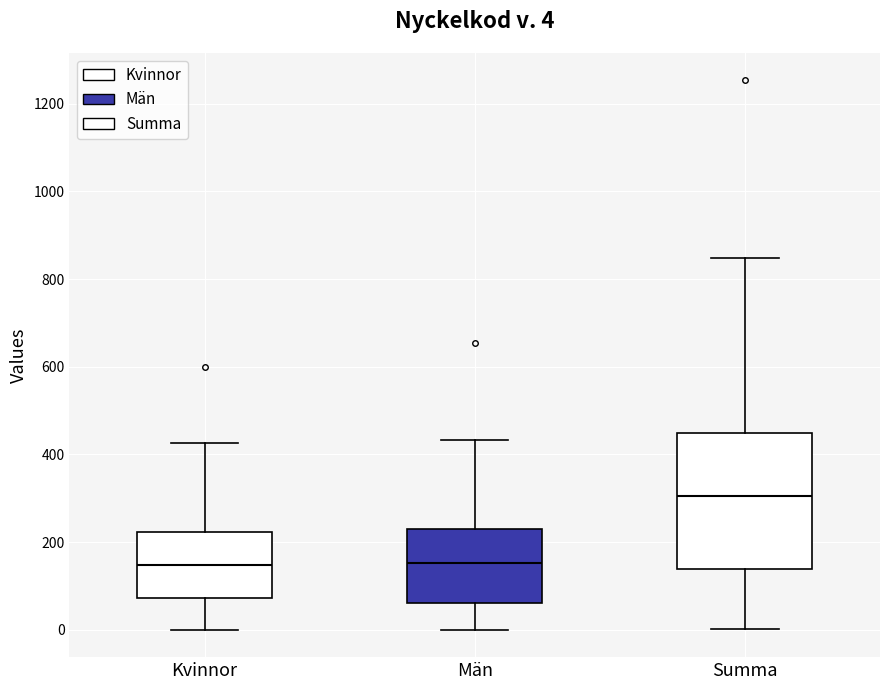

Comparing the boxes themselves (not the whiskers), which one is the tallest?

Summa